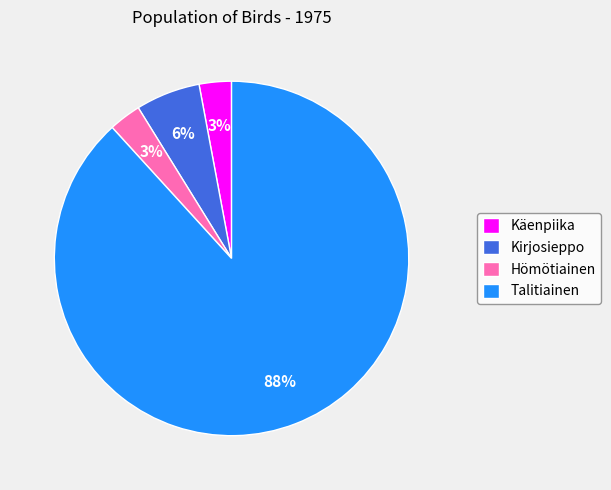

The Hömötiainen slice represents 3% of the pie. True or false?

True